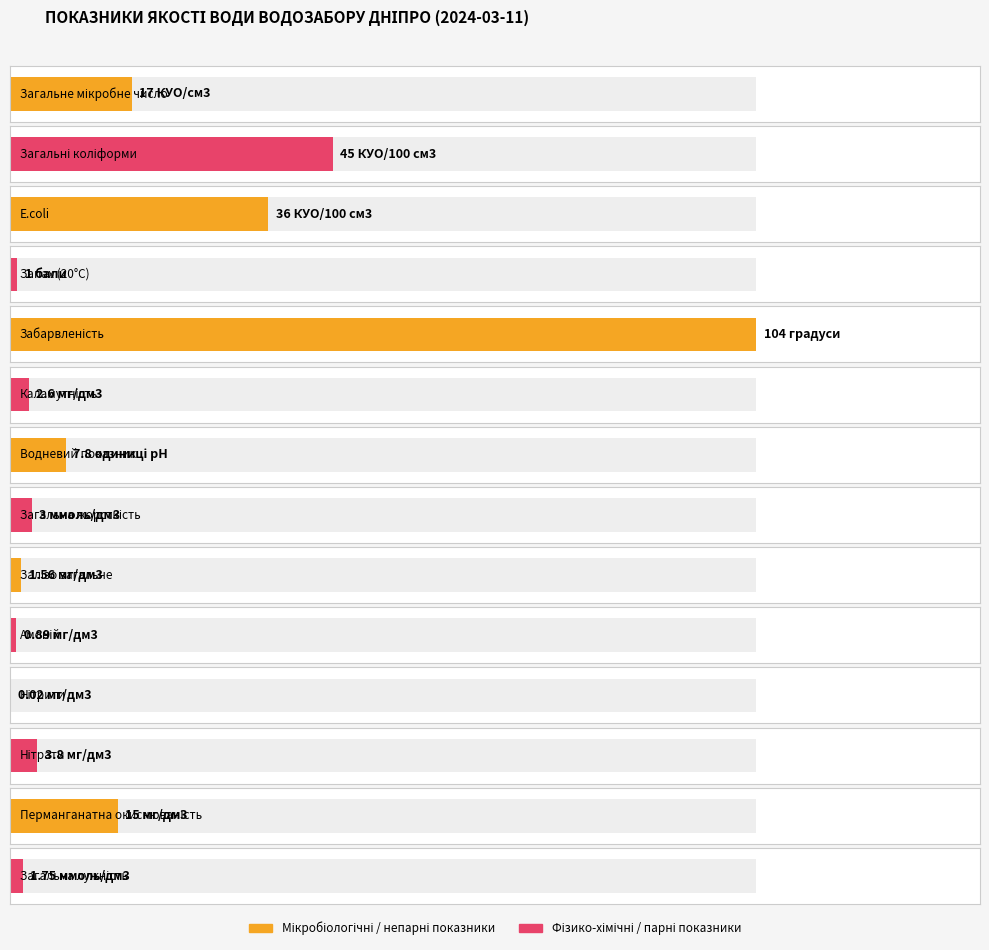

Which label corresponds to the largest value in the chart?

Забарвленість